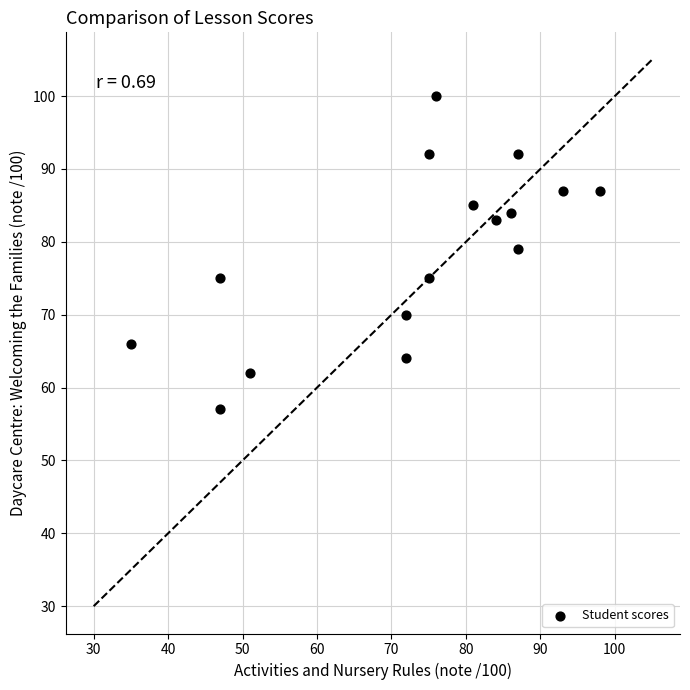

What Y value in the scatter plot is closest to 78?

79